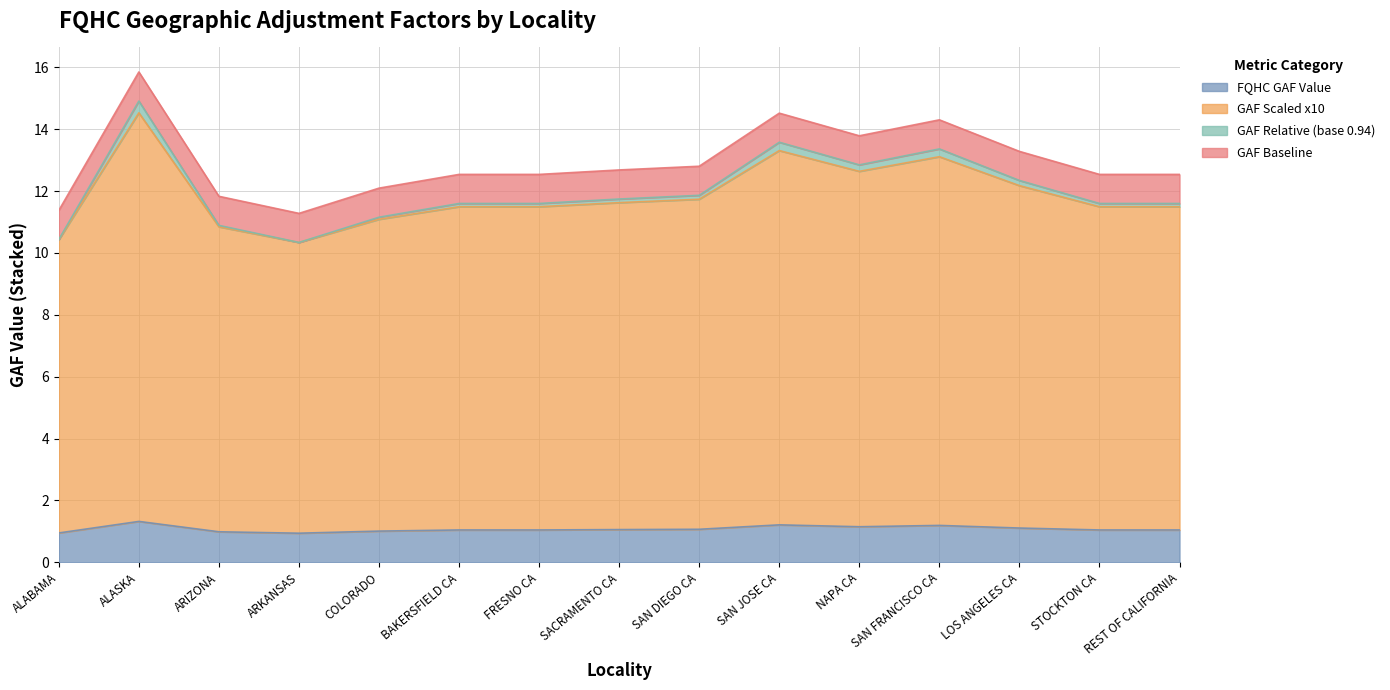

What is the lowest value of the FQHC GAF Value series?

0.9